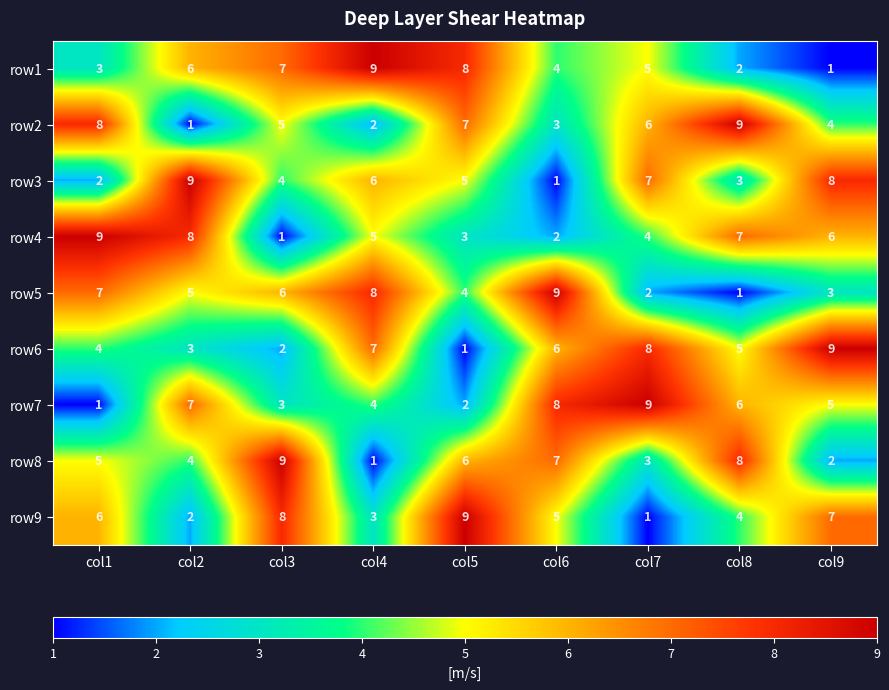

The row7 series shows 5 at col9. True or false?

True